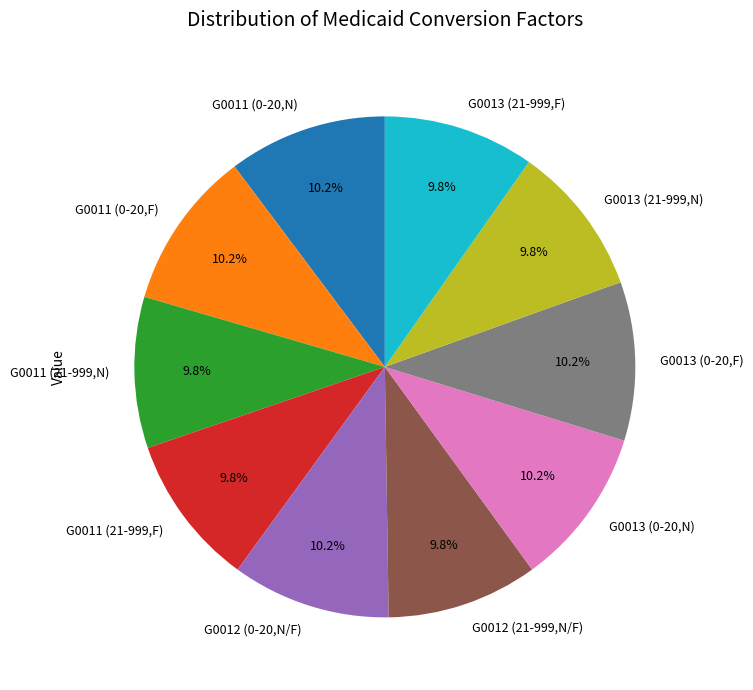

Does G0011 (21-999,F) represent more than half of the total?

No